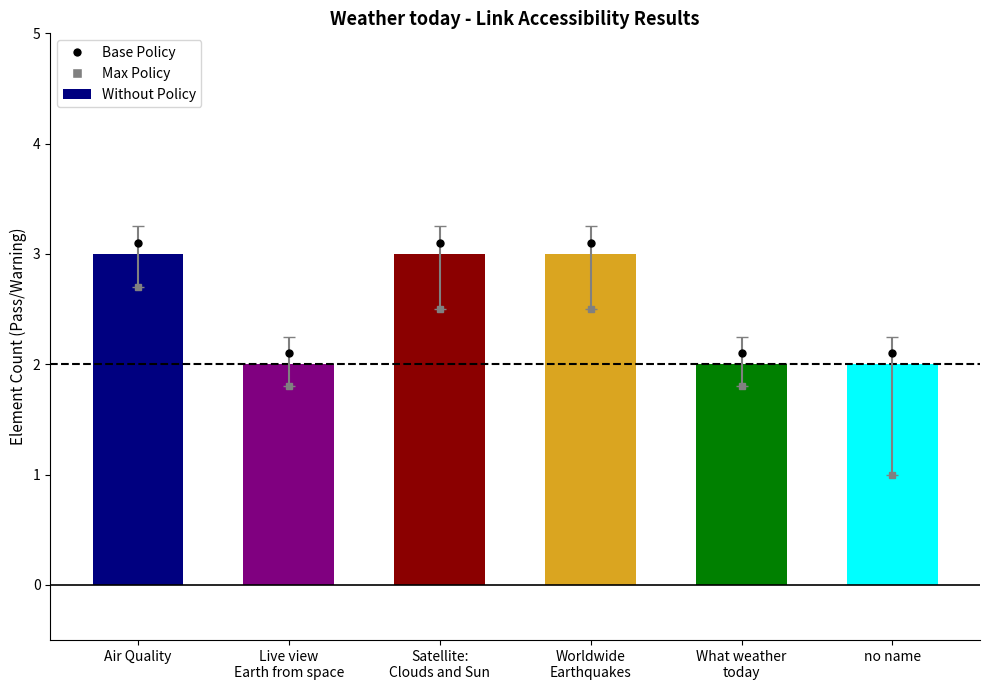

What is the label of the 1st bar from the right?

no name